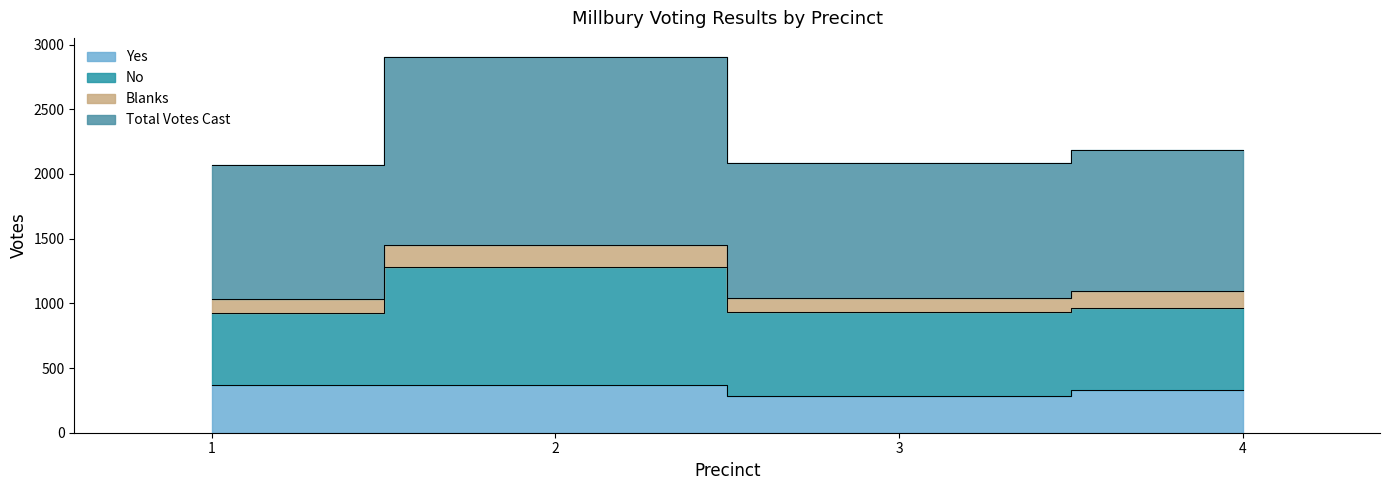

What is the spread (max minus min) of values at 2?

2536